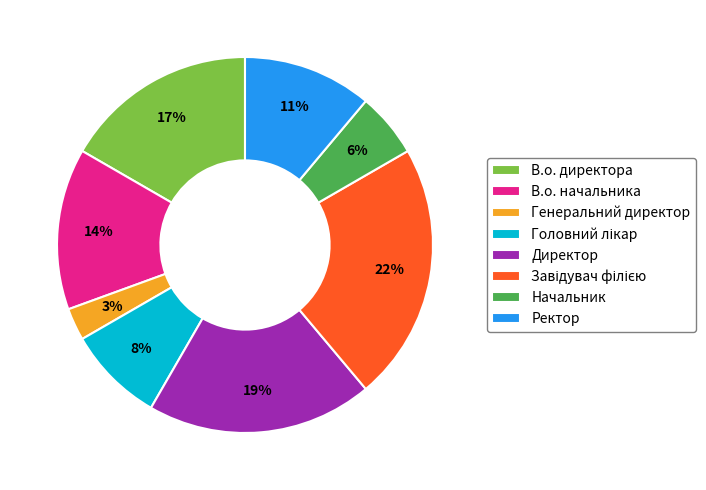

What is the smallest slice in the pie chart?

Генеральний директор